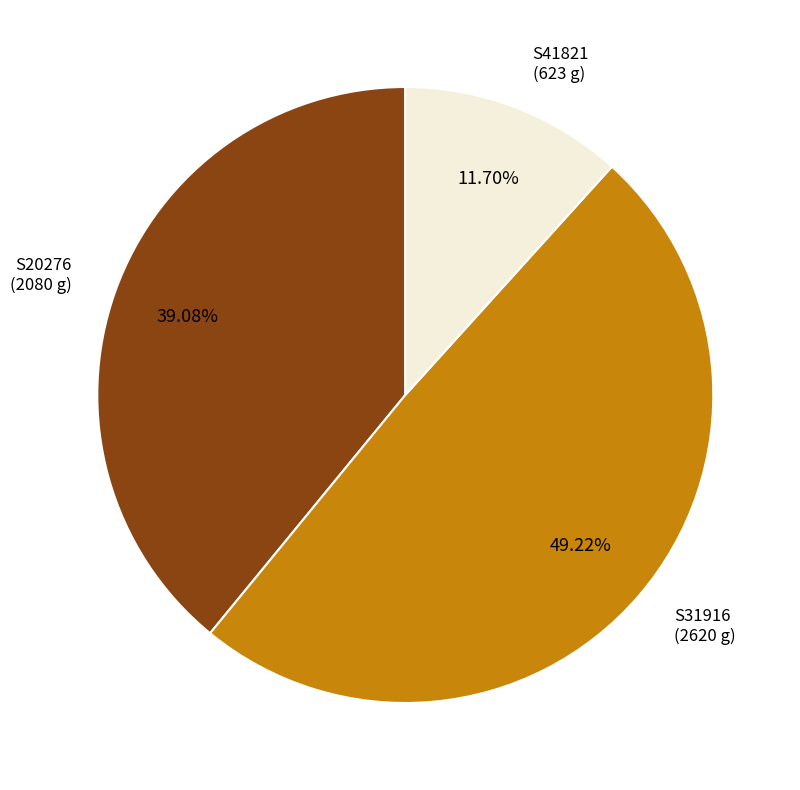

Combined, what portion of the pie is S41821 and S20276?

50.8%